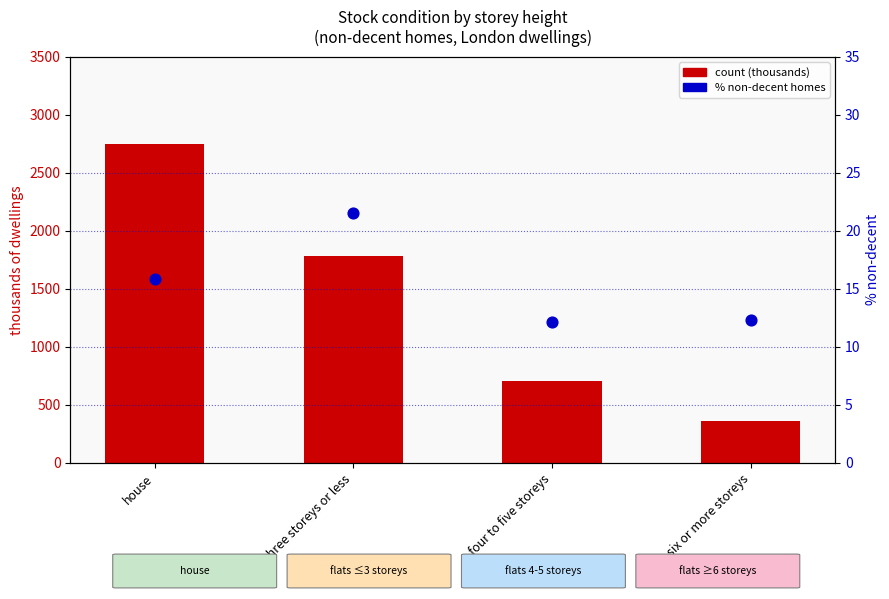

At how many categories does at least one series exceed 168?

4